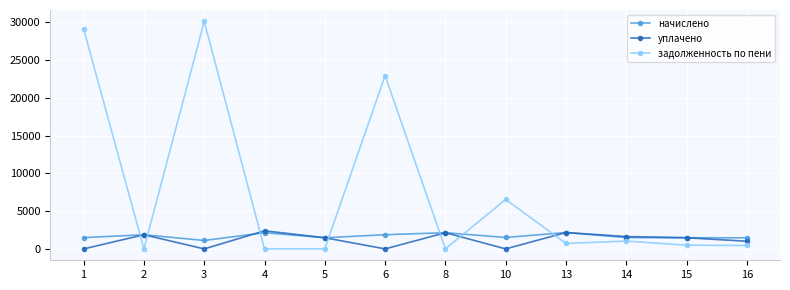

What is the sum of the начислено values at 1 and 3?

2606.6